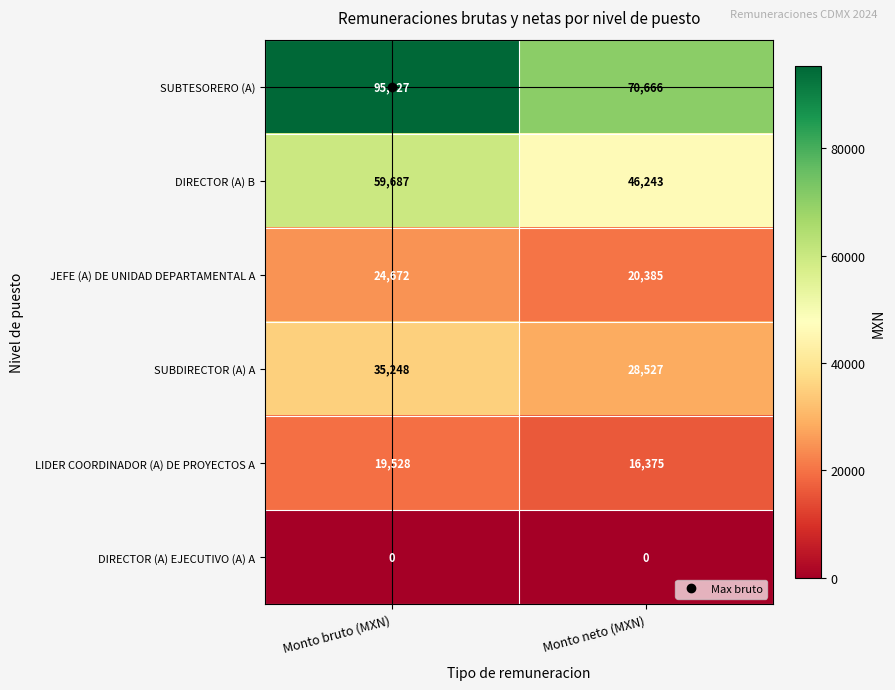

True or false: JEFE (A) DE UNIDAD DEPARTAMENTAL A has a value of 41798 at Monto bruto (MXN).

False